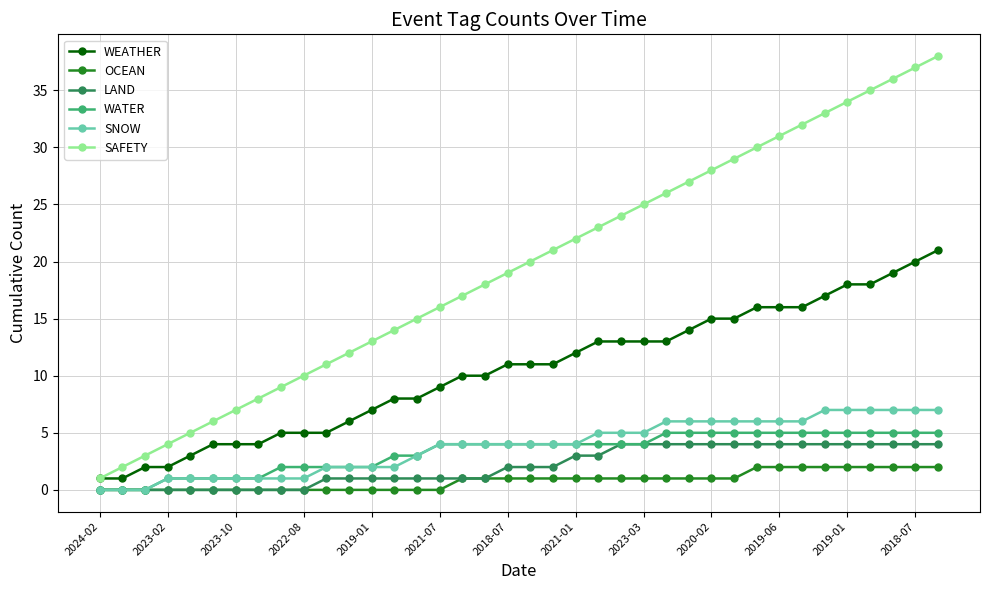

Which series has the largest total across all categories?

SAFETY